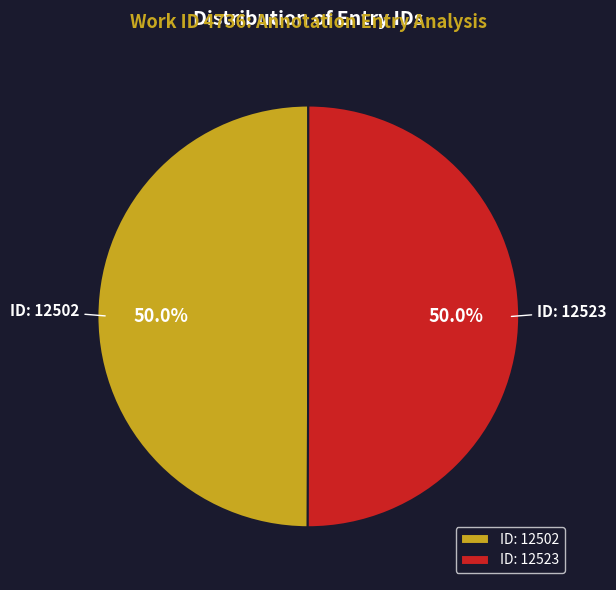

Combined, do ID: 12523 and ID: 12502 account for over 50%?

Yes